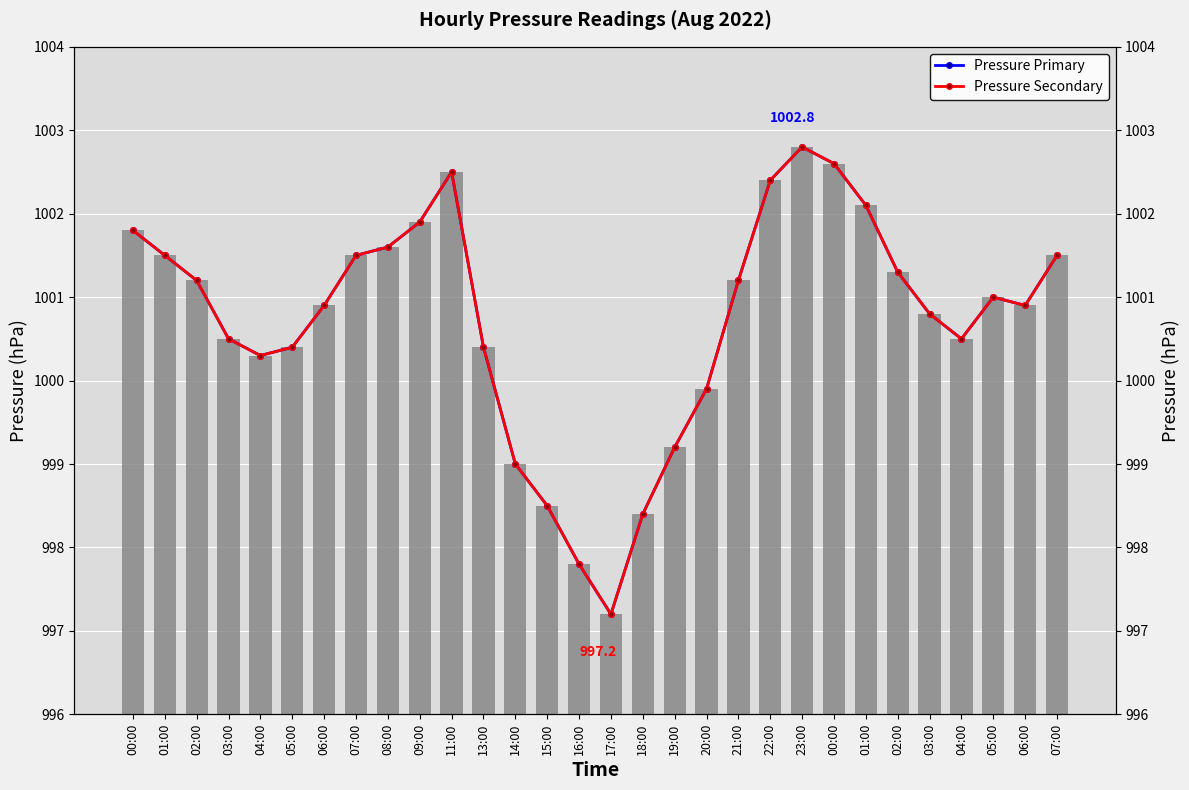

Where is Pressure (secondary) nearest to the value 1000?

20:00